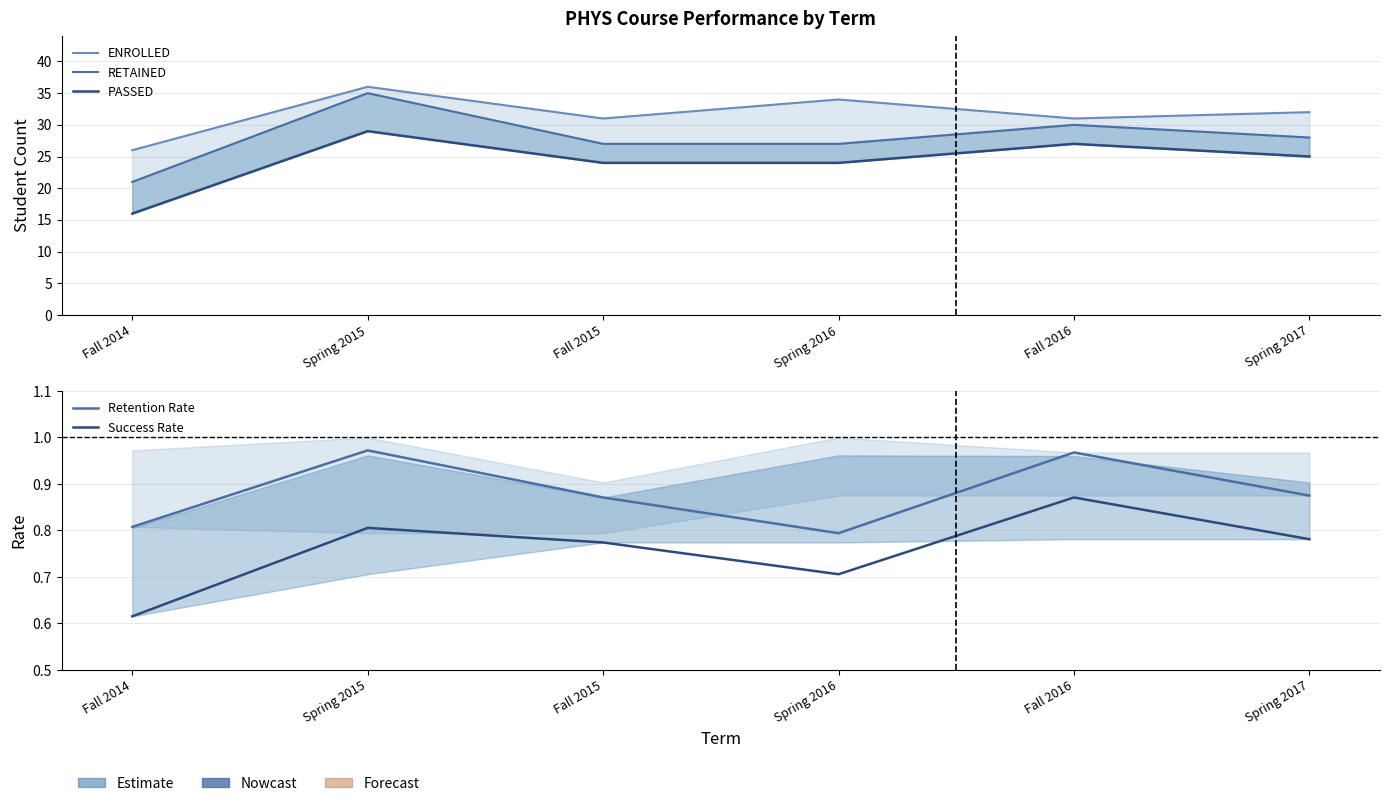

Does the chart display data point markers on the line(s)?

No